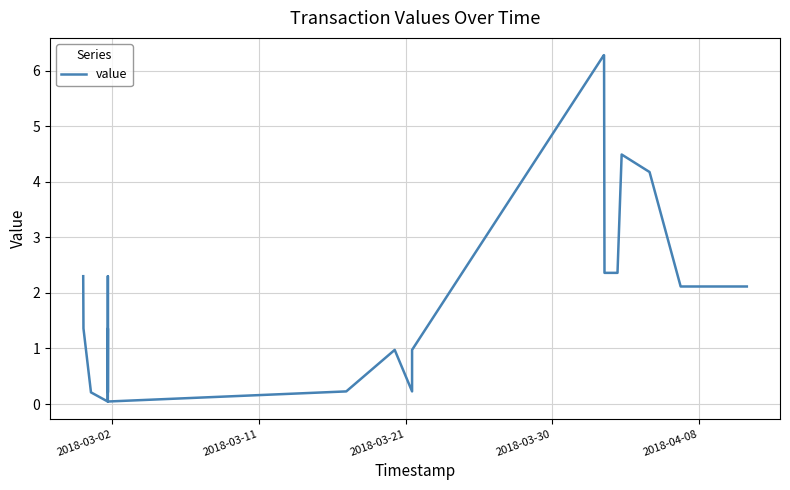

What is the average value?

2.2